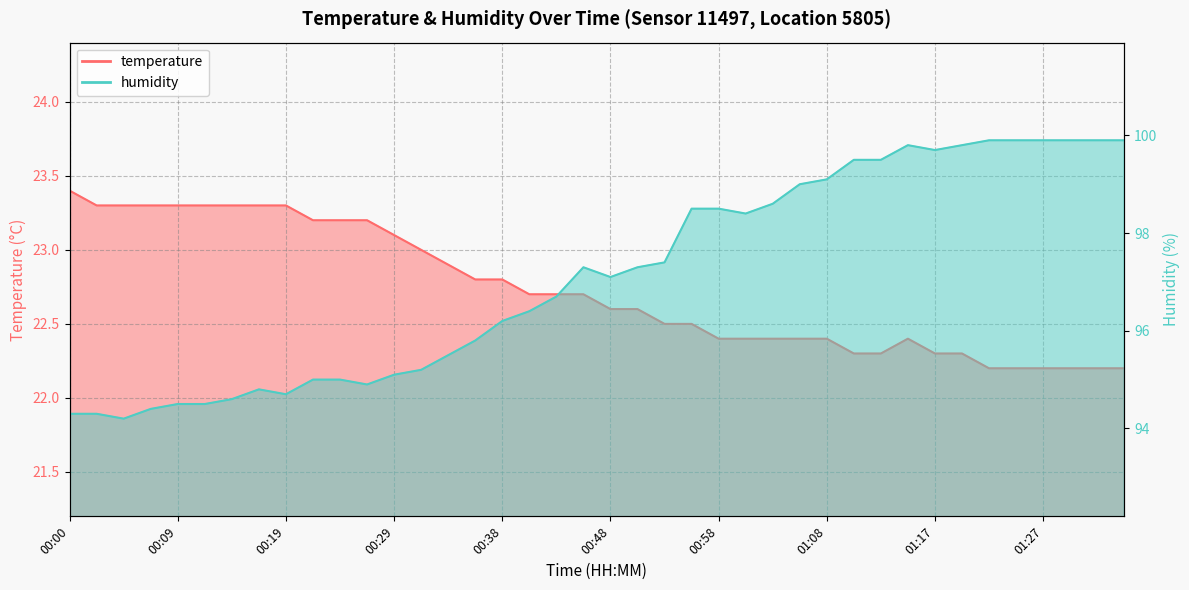

What is the minimum value for temperature?

22.2